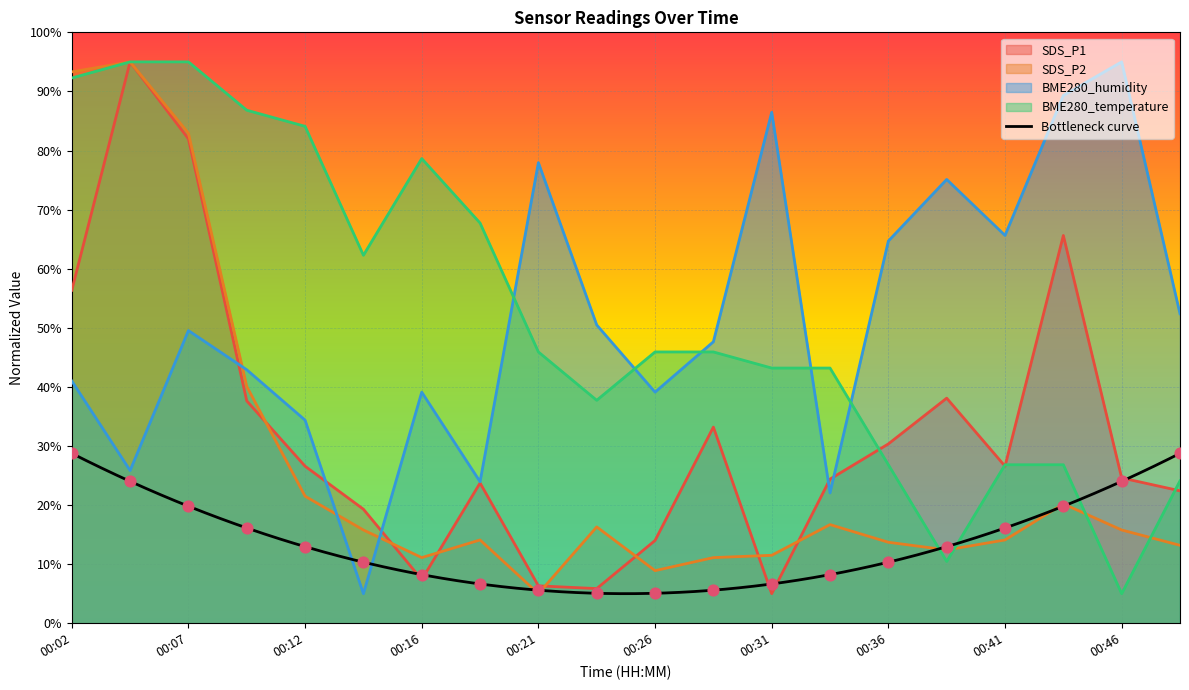

At which category is the sum across all series the highest?

00:04